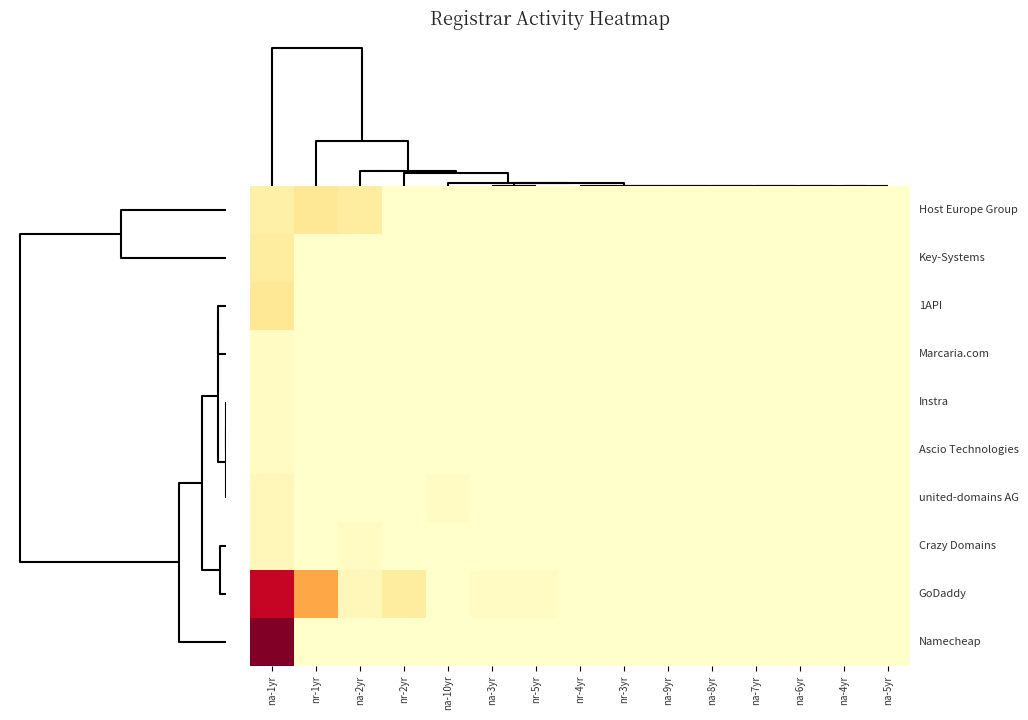

How many series are shown in this chart?

10